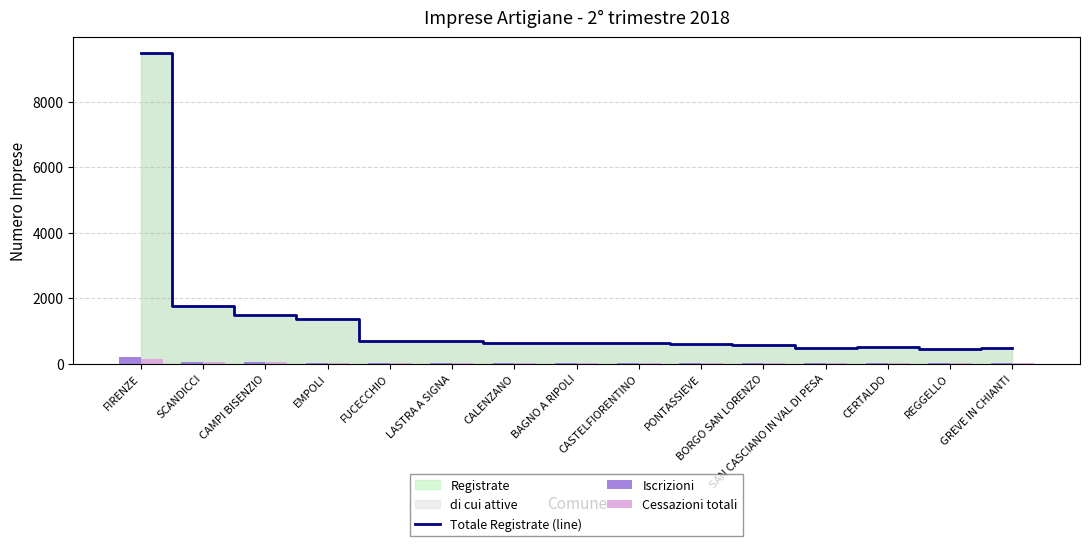

List the labels in order of Iscrizioni value, largest first.

FIRENZE, SCANDICCI, CAMPI BISENZIO, EMPOLI, FUCECCHIO, BAGNO A RIPOLI, CASTELFIORENTINO, LASTRA A SIGNA, PONTASSIEVE, BORGO SAN LORENZO, CALENZANO, SAN CASCIANO IN VAL DI PESA, REGGELLO, CERTALDO, GREVE IN CHIANTI